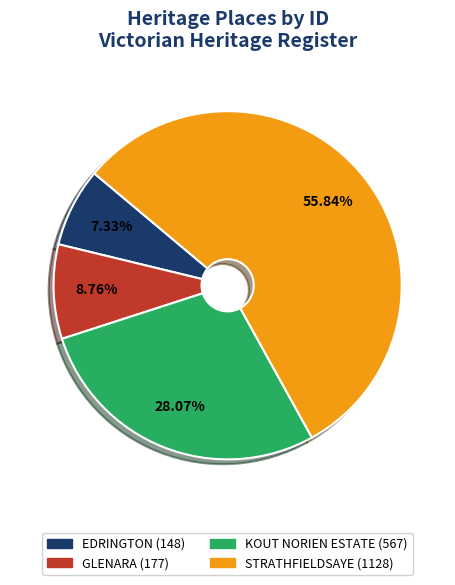

What percentage is the KOUT NORIEN ESTATE slice, to the nearest percent?

28%